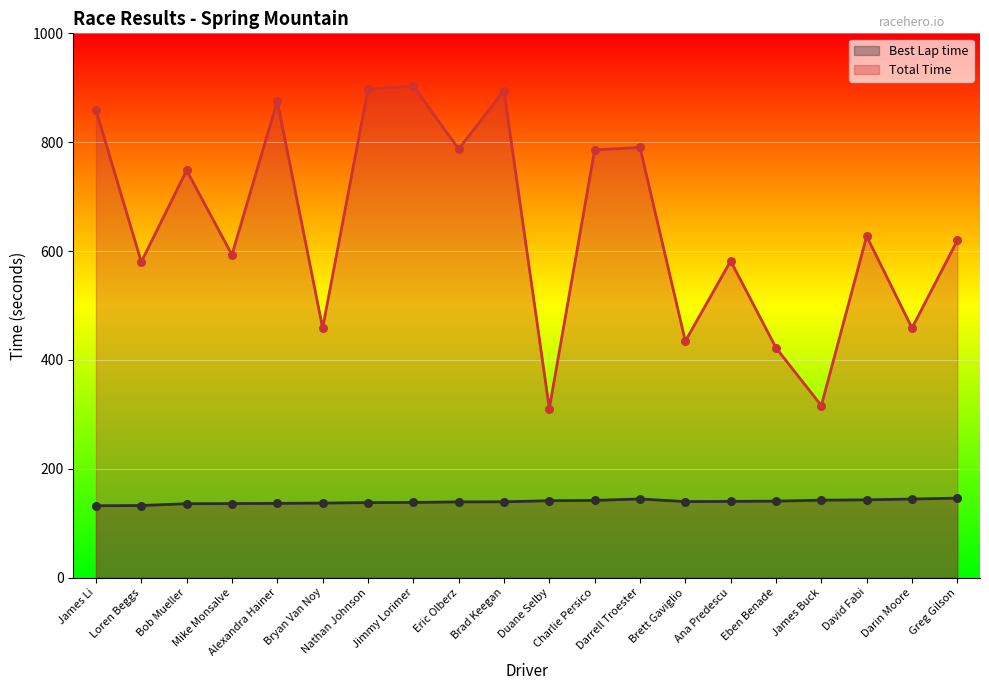

What are all the series names shown in the legend?

Best Lap time, Total Time